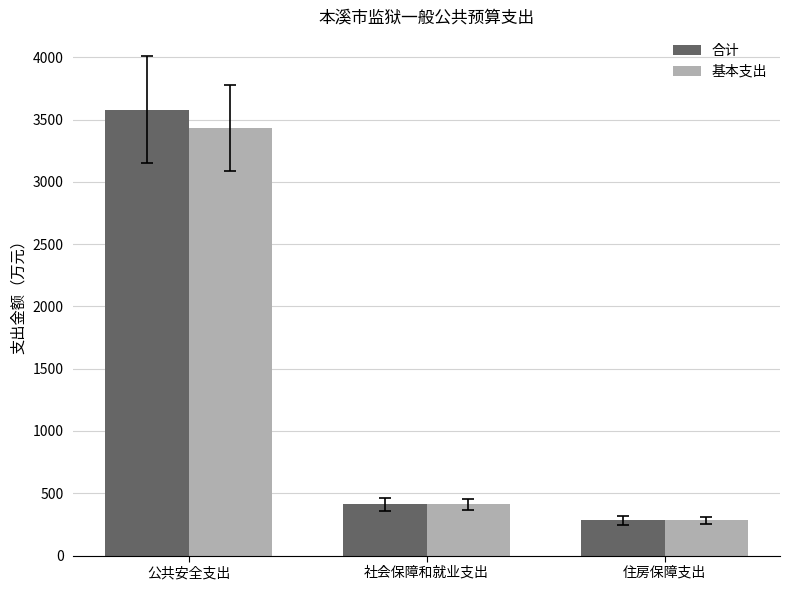

How many bars are there in total?

6